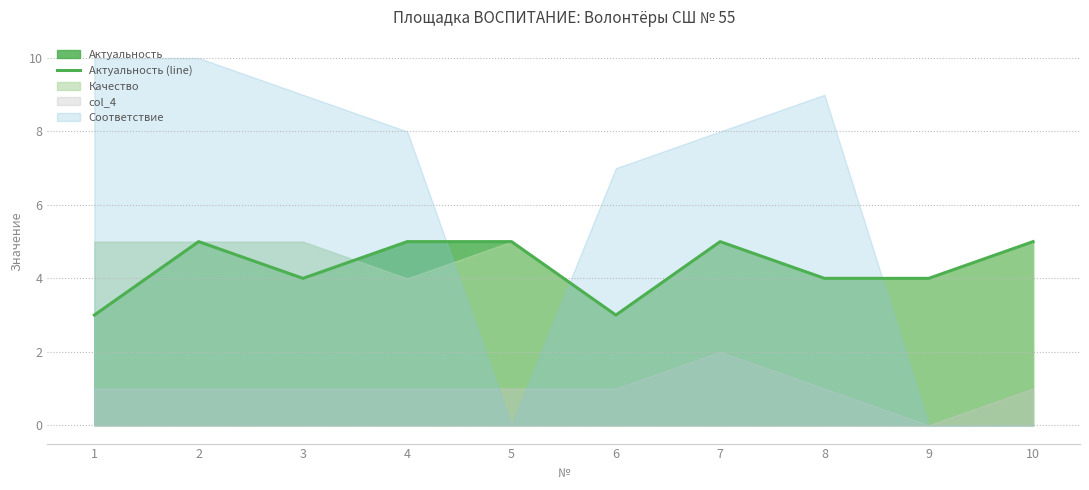

Does the chart have visible grid lines?

Yes